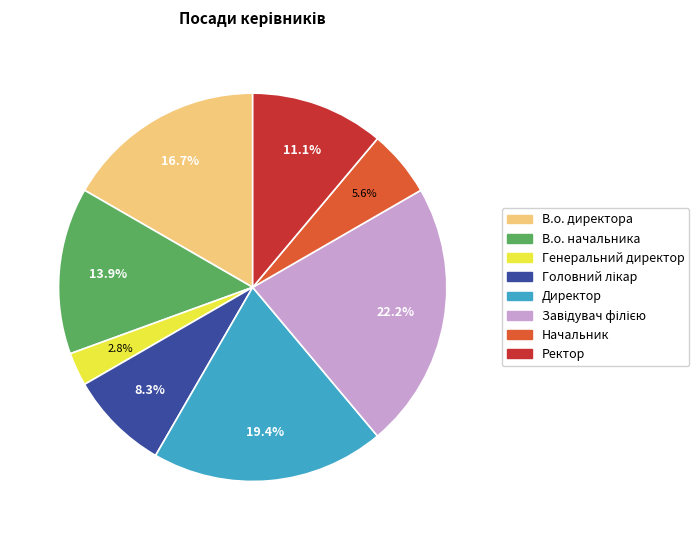

Which has a higher value, Начальник or Ректор?

Ректор